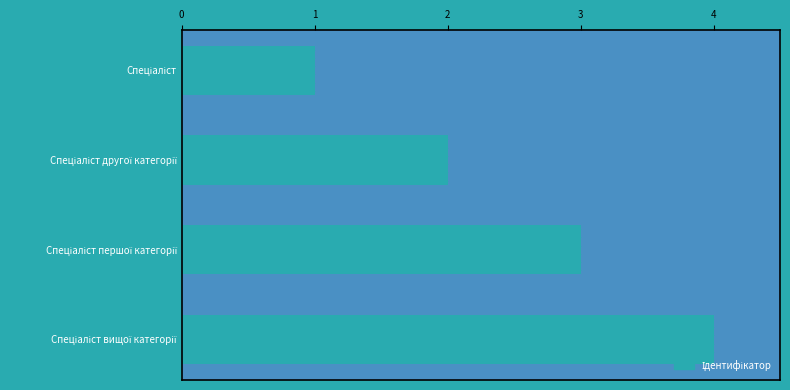

What is the maximum value shown in the chart?

4